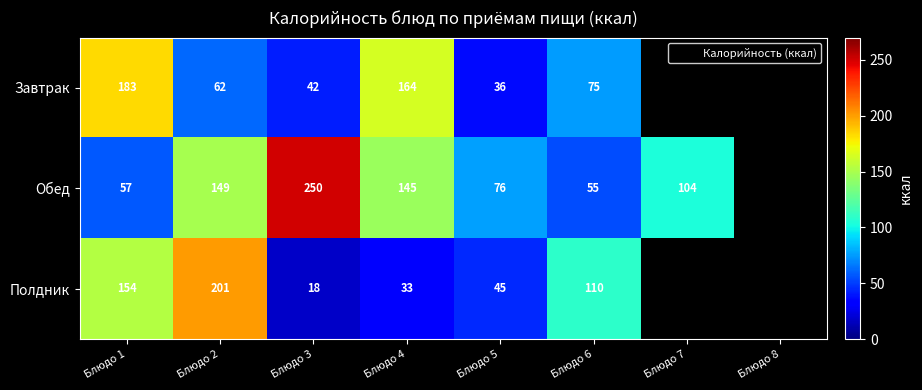

How many values in Обед are above zero?

7